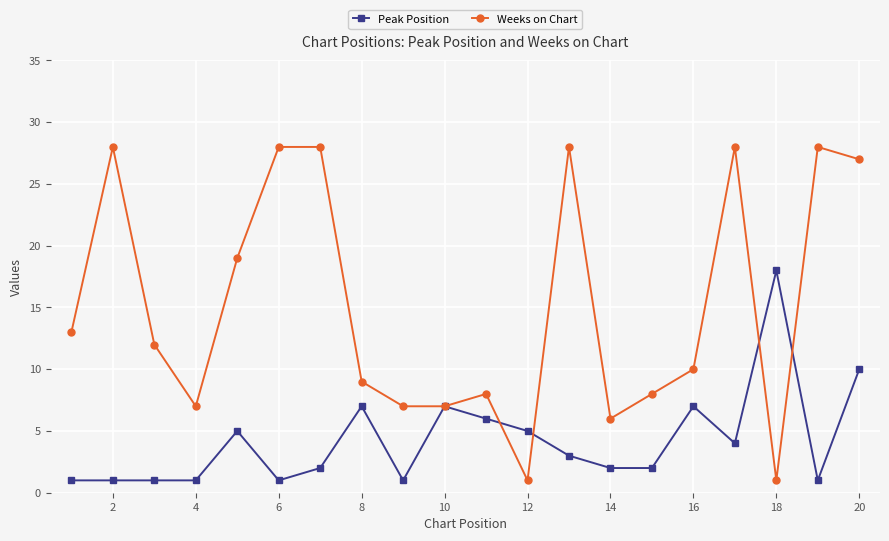

List the series in order of their overall mean, highest first.

Weeks on Chart, Peak Position